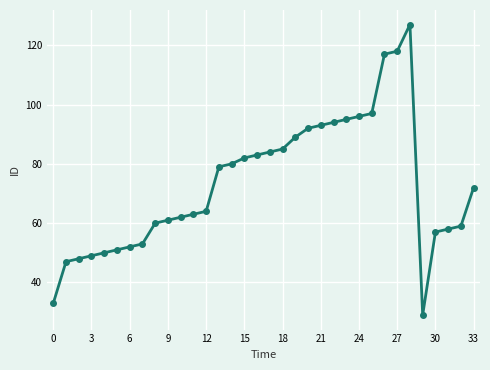

What is the value of the 5th point from the left?

50